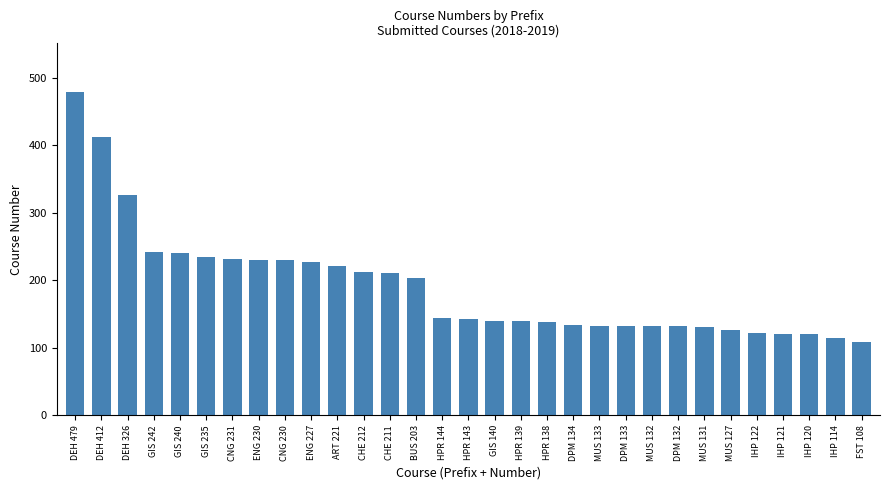

What is the change in value from DPM 133 to IHP 120?

-13